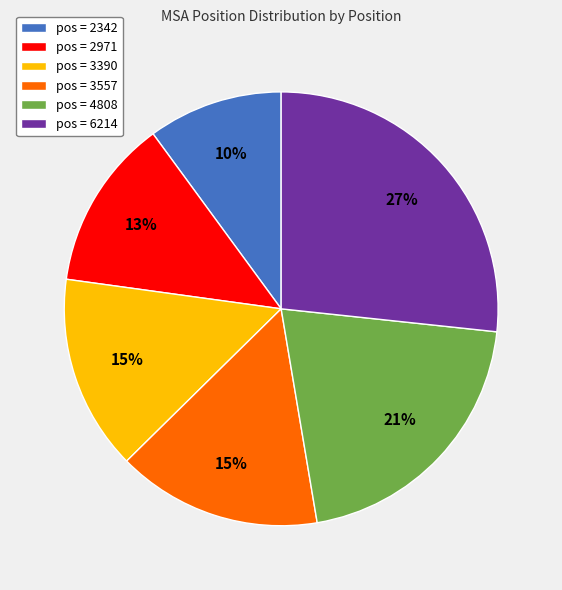

Is the sum of pos = 4808 and pos = 2971 greater than half?

No